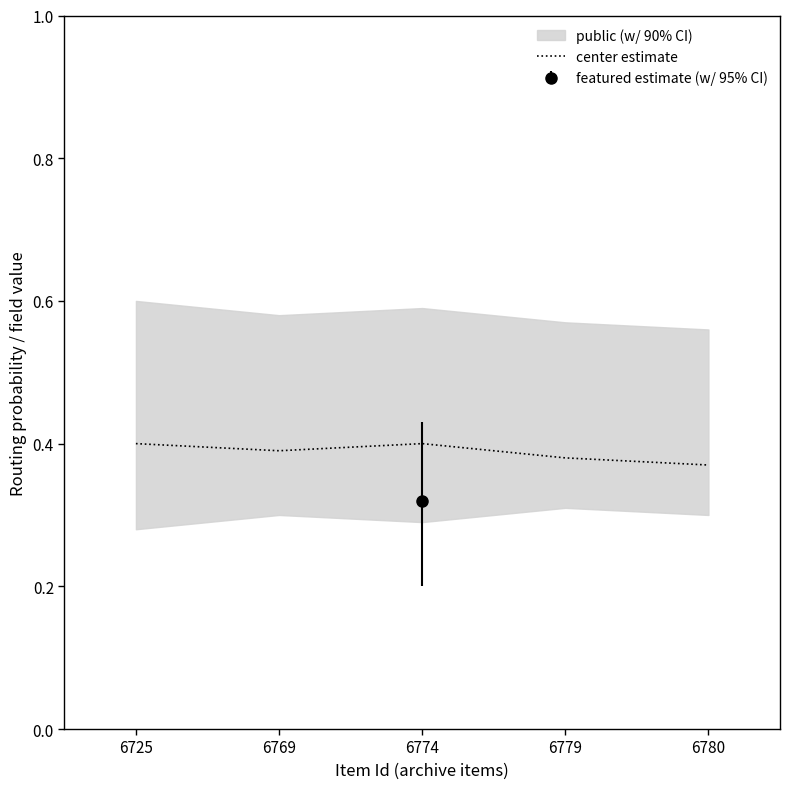

How many lines are shown in the chart?

1